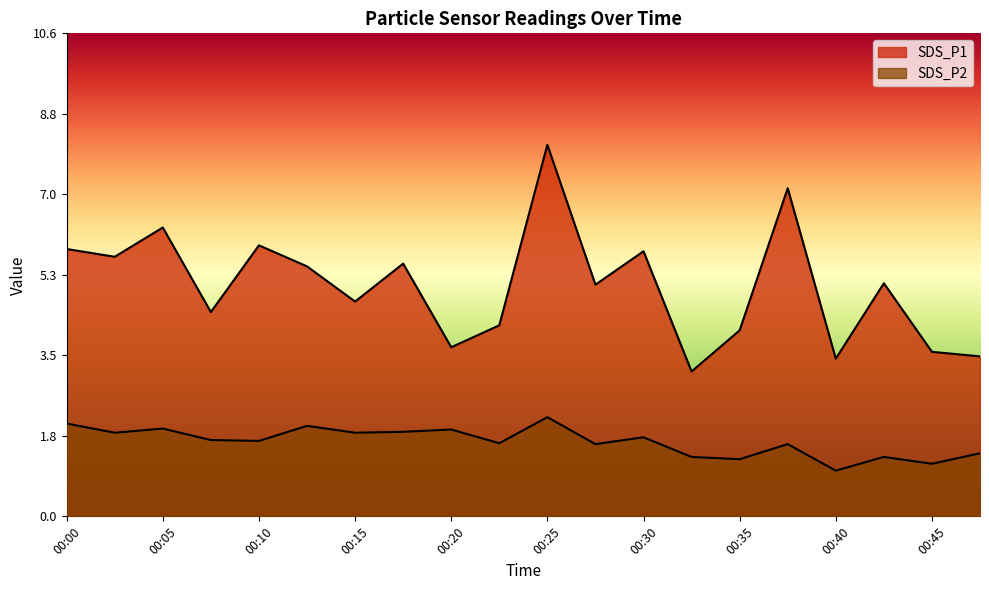

Rank the series by their average value, from lowest to highest.

SDS_P2, SDS_P1